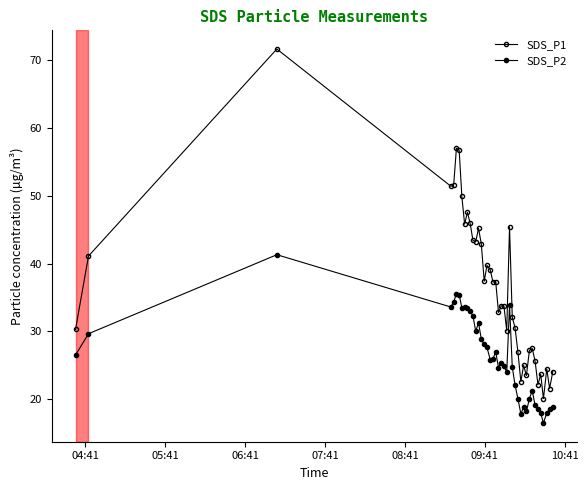

How many lines are shown in the chart?

2